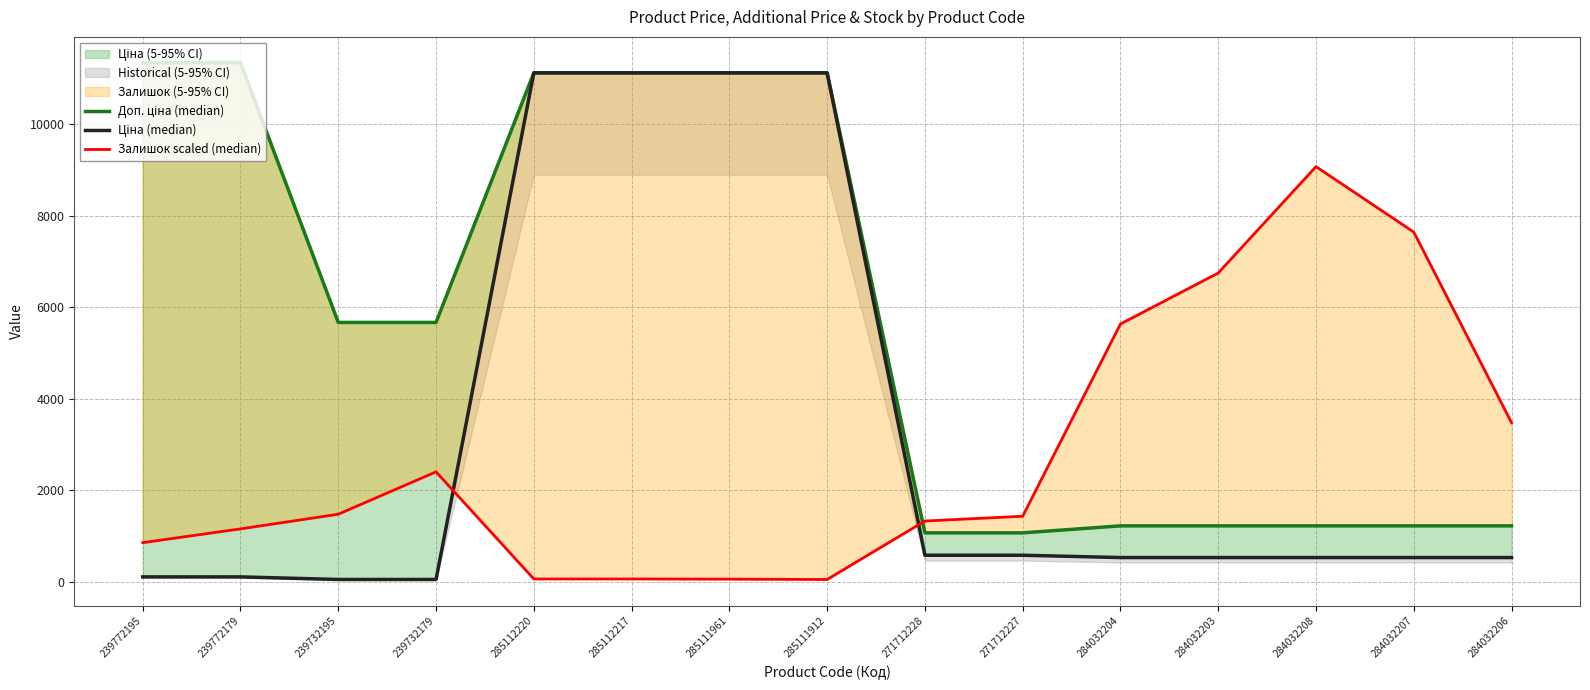

Rank the series by their average value, from lowest to highest.

Залишок scaled (median), Ціна (median), Доп. ціна (median)